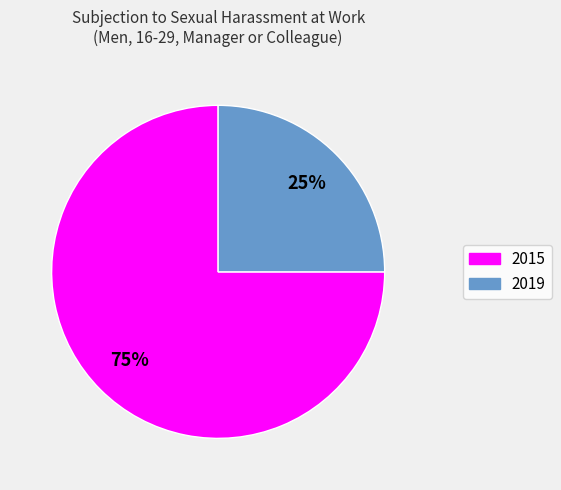

How many segments does this pie chart have?

2